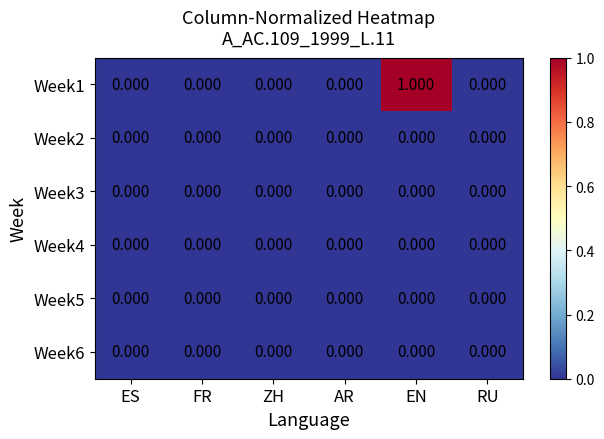

At which category is the sum across all series the highest?

EN